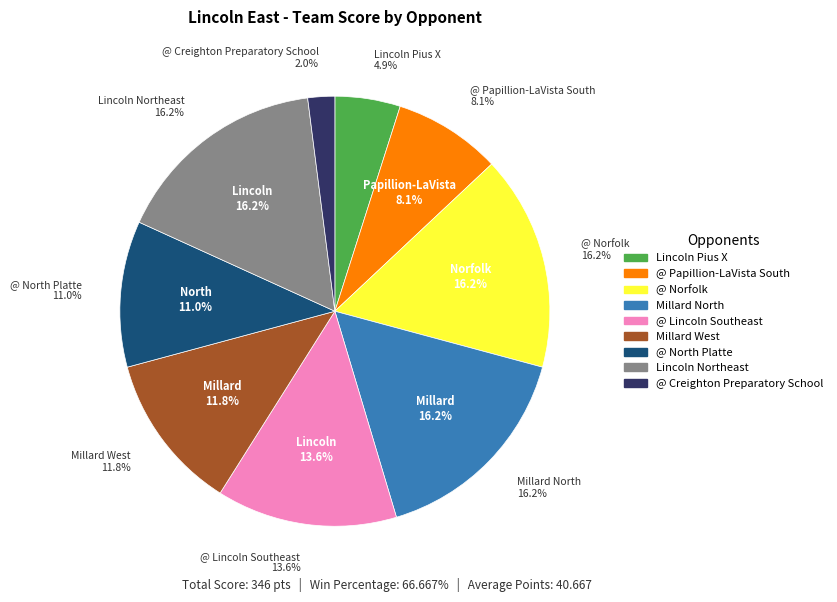

To the nearest percent, what portion does @ North Platte represent?

11%